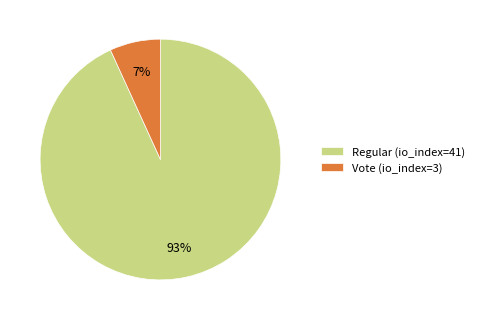

Count the number of slices in the pie.

2